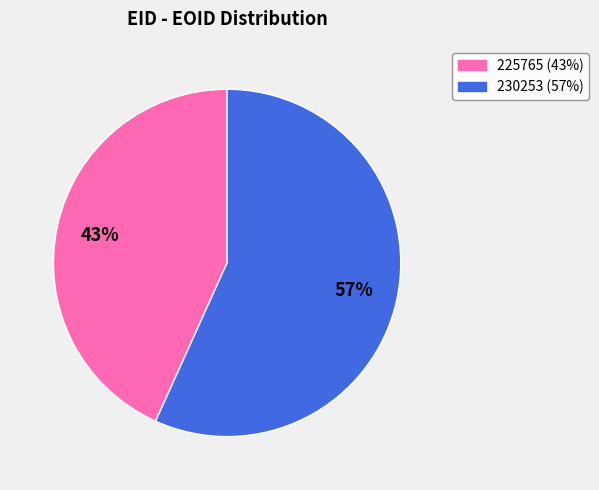

Which category has the biggest portion of the pie?

230253